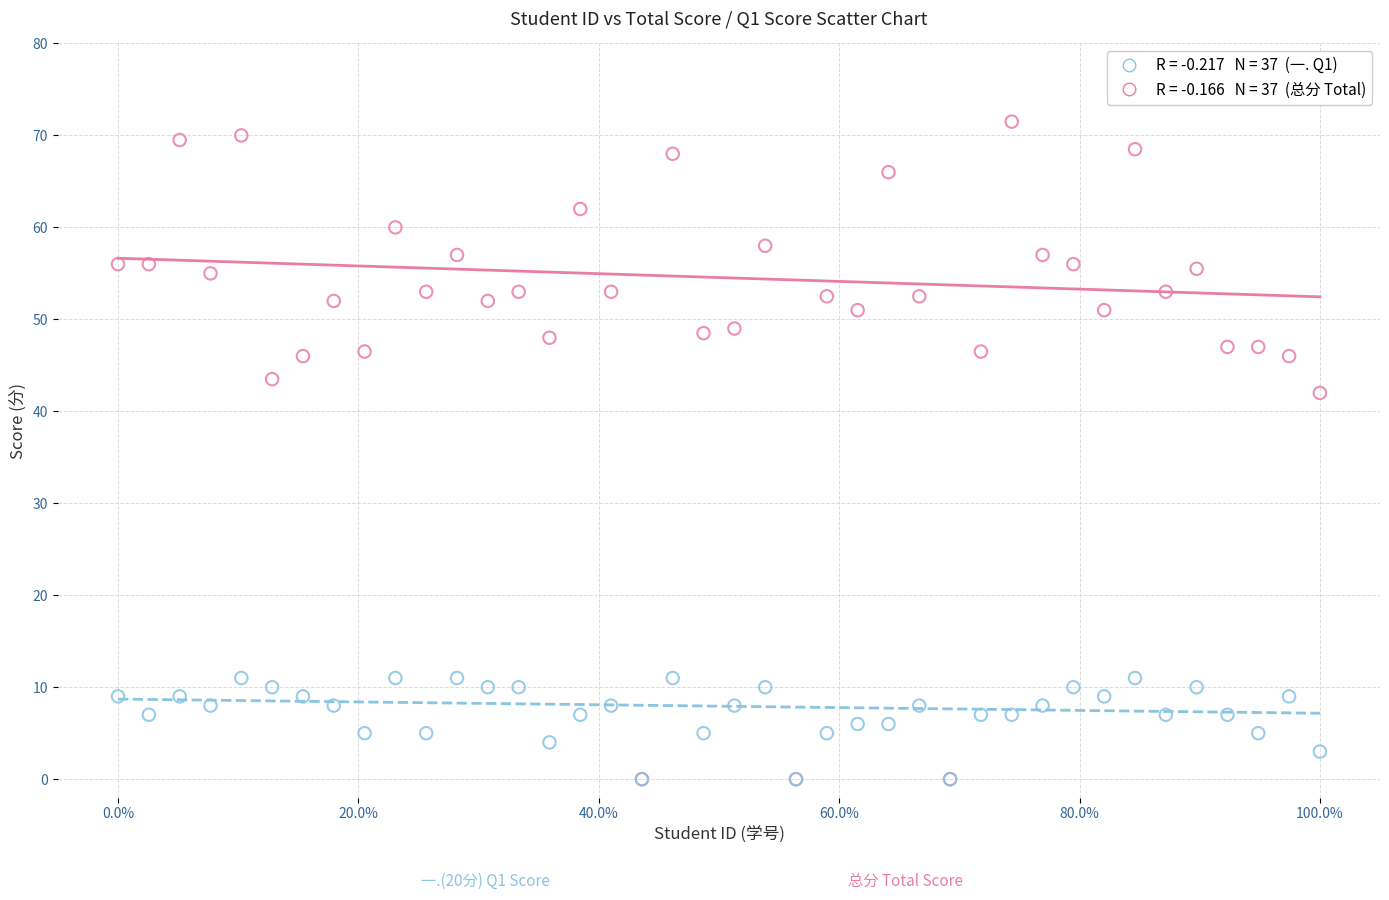

Across all series, what Y value is closest to 35?

42.0